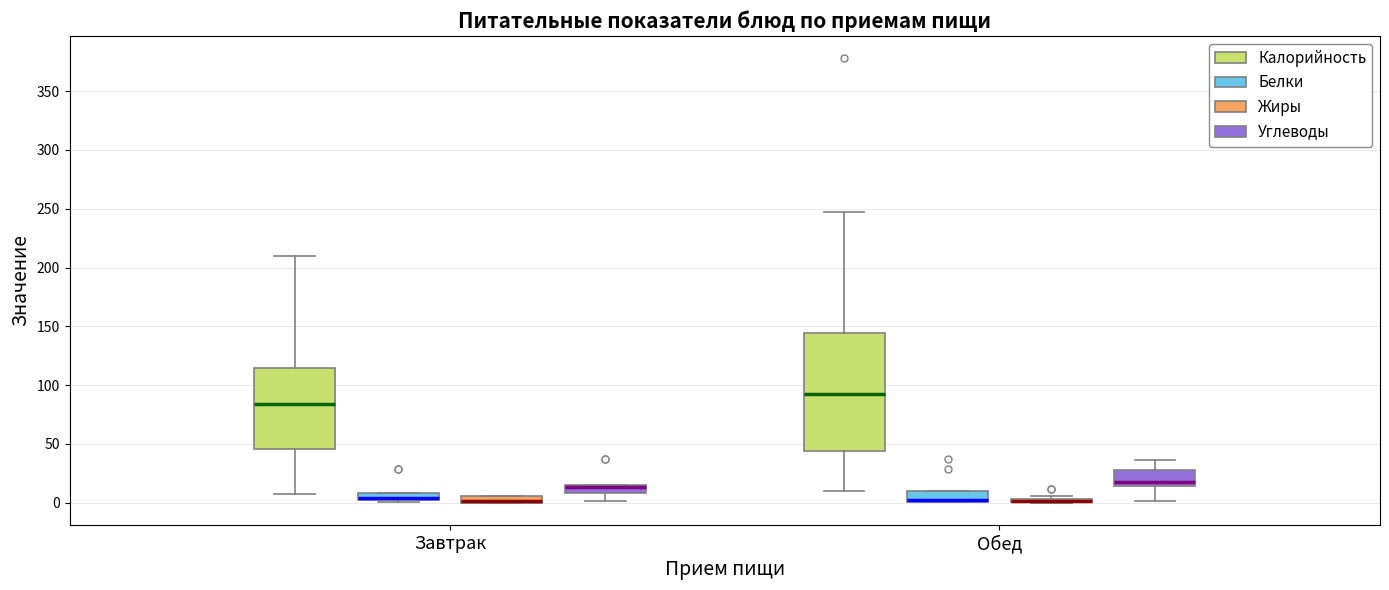

Which box is the tallest, from its lower edge to its upper edge?

Обед (Калорийность)